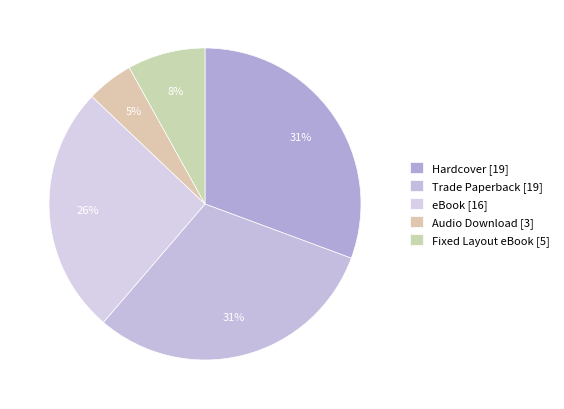

Which has a higher value, Hardcover or eBook?

Hardcover